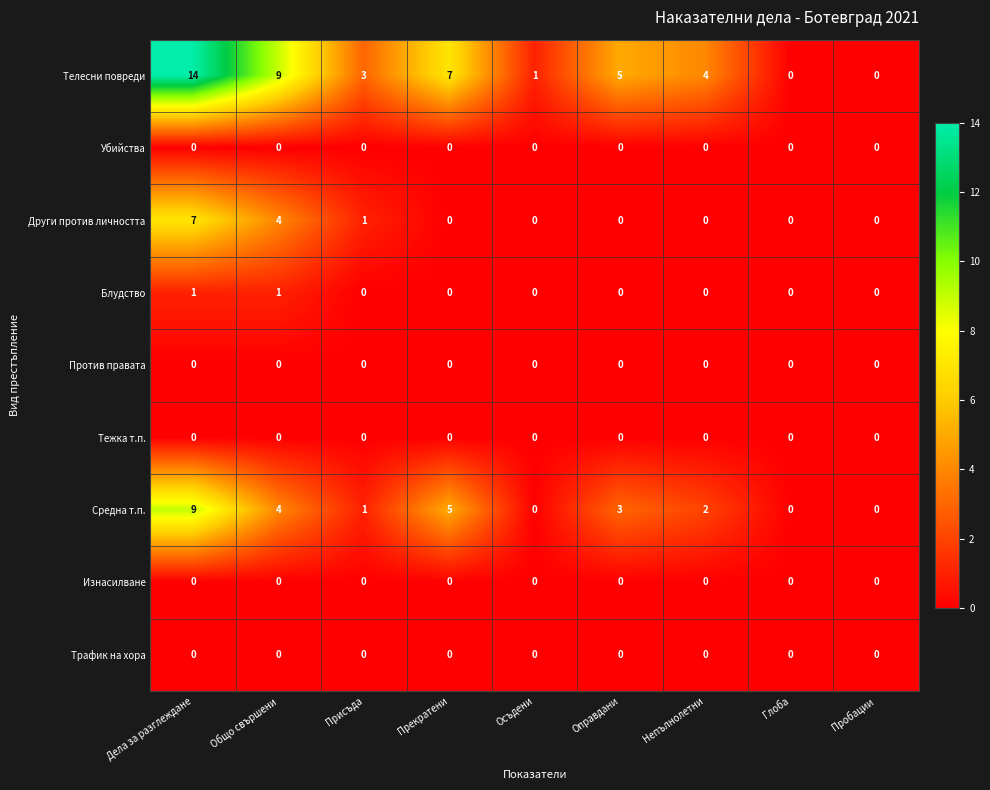

What is the greatest value displayed?

14